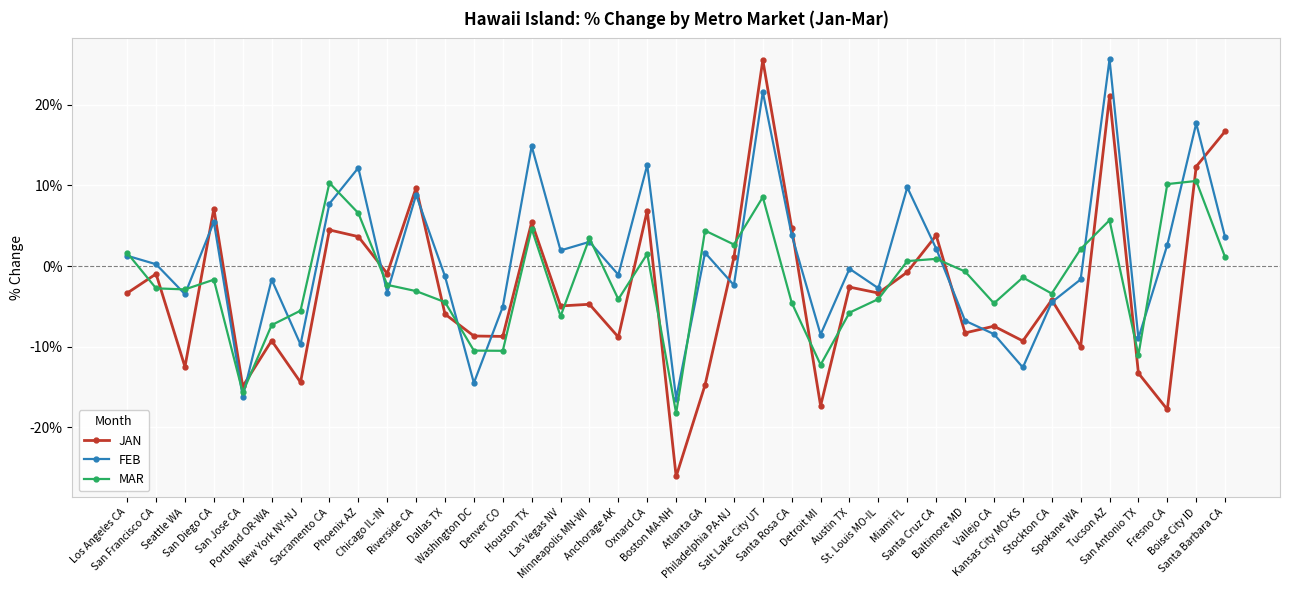

What value does the FEB series have at St. Louis MO-IL?

-2.7